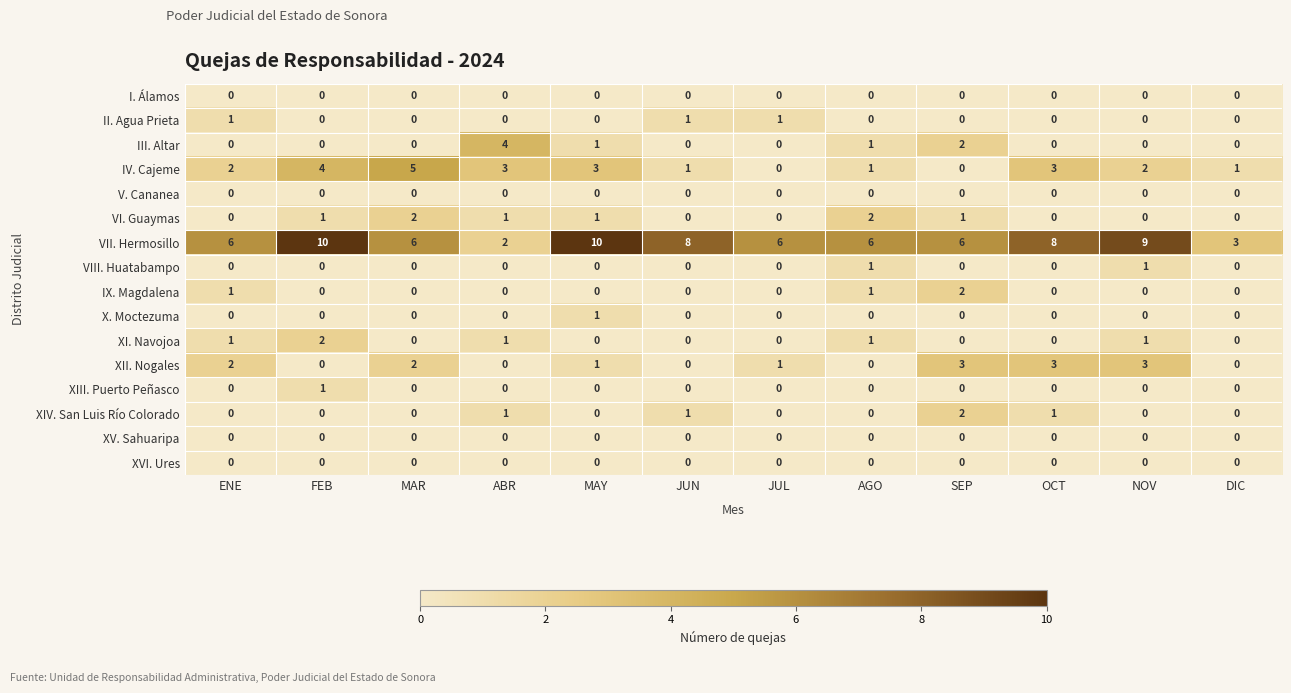

What is the highest value of the XII. Nogales series?

3